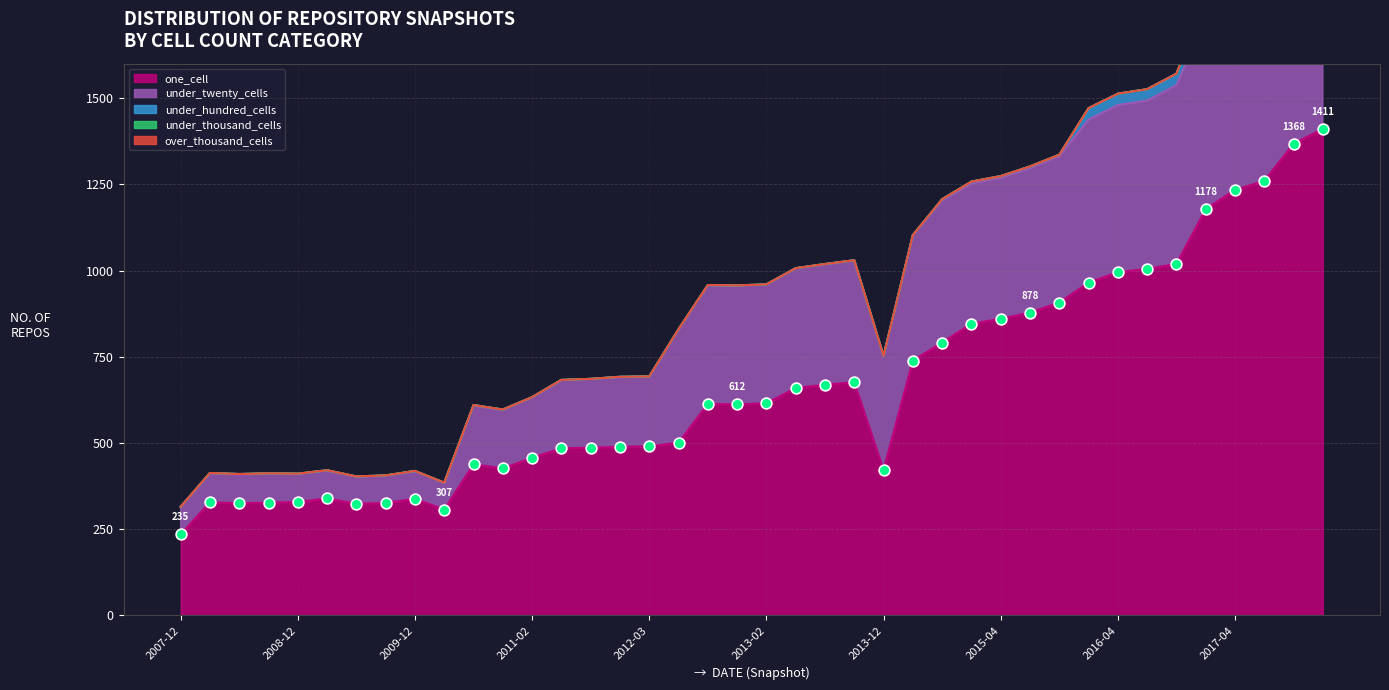

Which series has the largest Y range (max minus min)?

one_cell